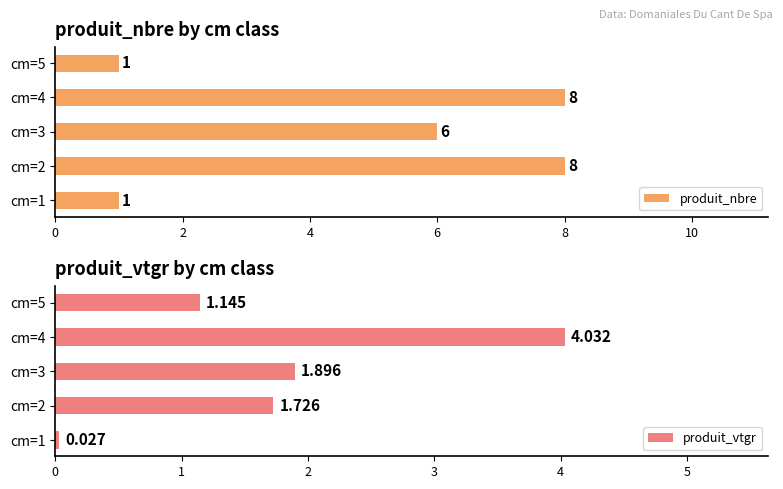

True or false: produit_nbre has a value of 2 at cm=1.

False